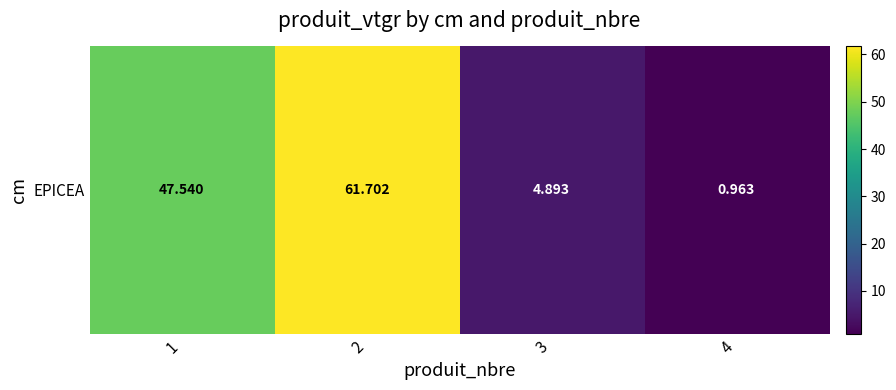

What is the change in value from 1 to 4?

-46.6